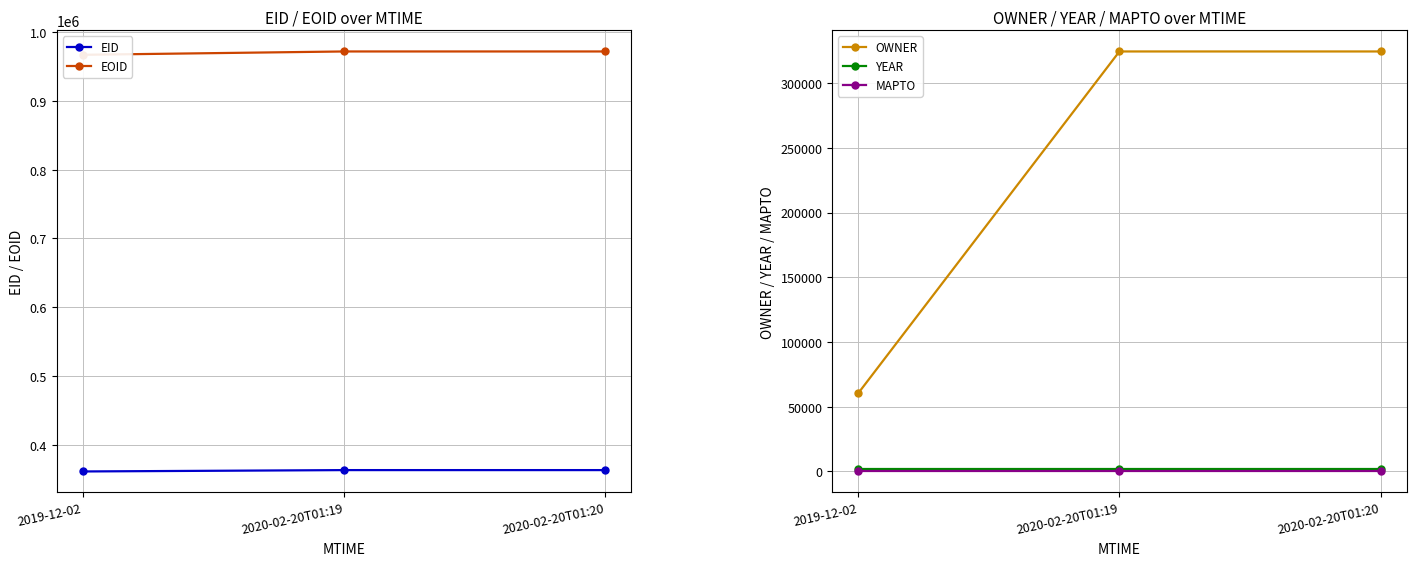

Where does the EOID series first go above 971972?

2020-02-20T01:20